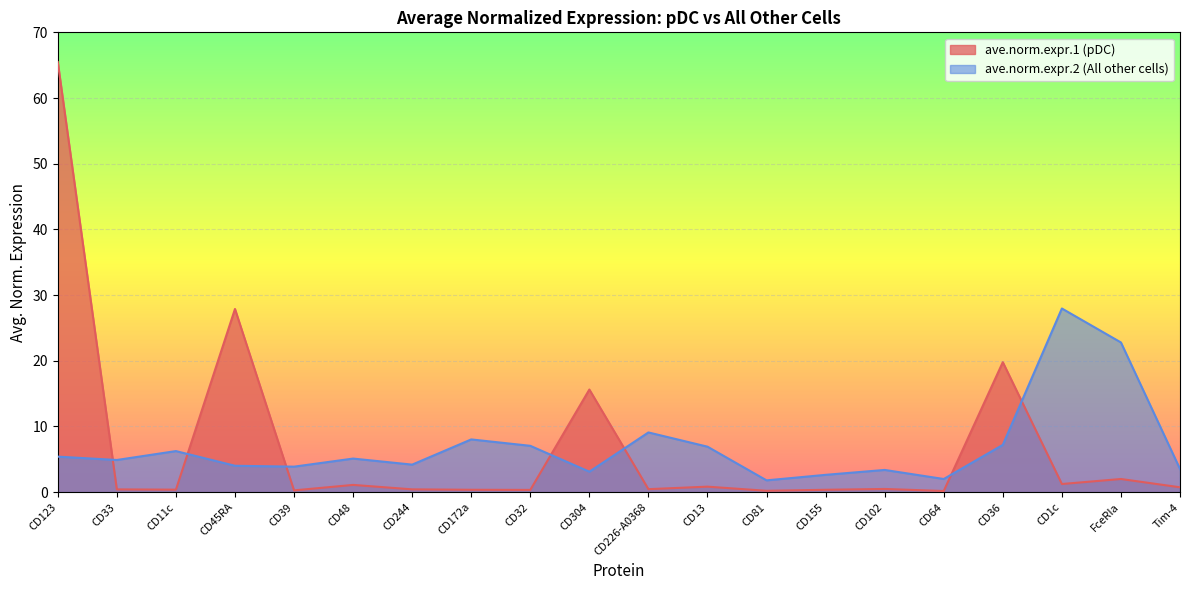

What is the average value of the ave.norm.expr.1 series?

6.9